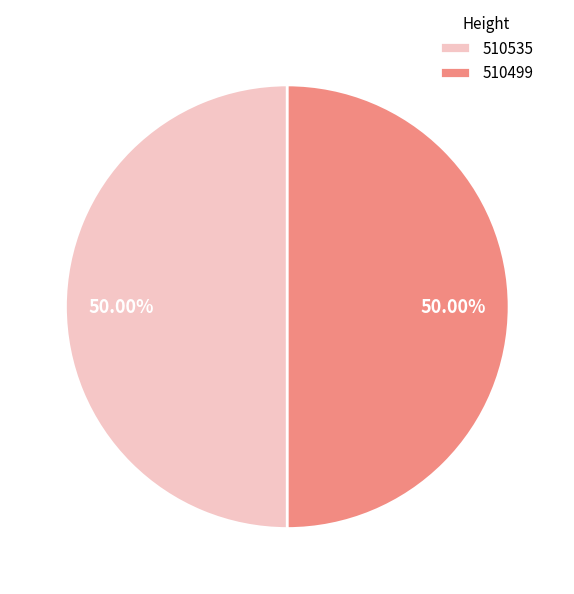

Approximately how many times larger is the value at 510499 compared to 510535?

1.0